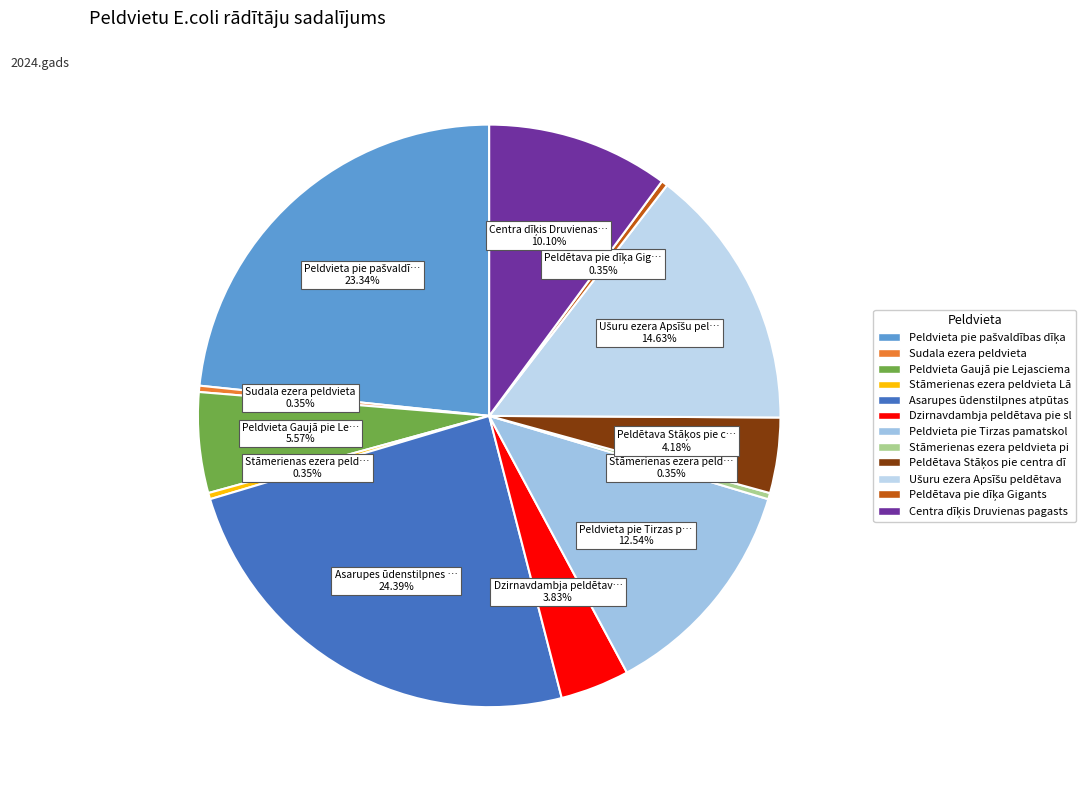

Is there any slice that represents more than half of the pie?

No